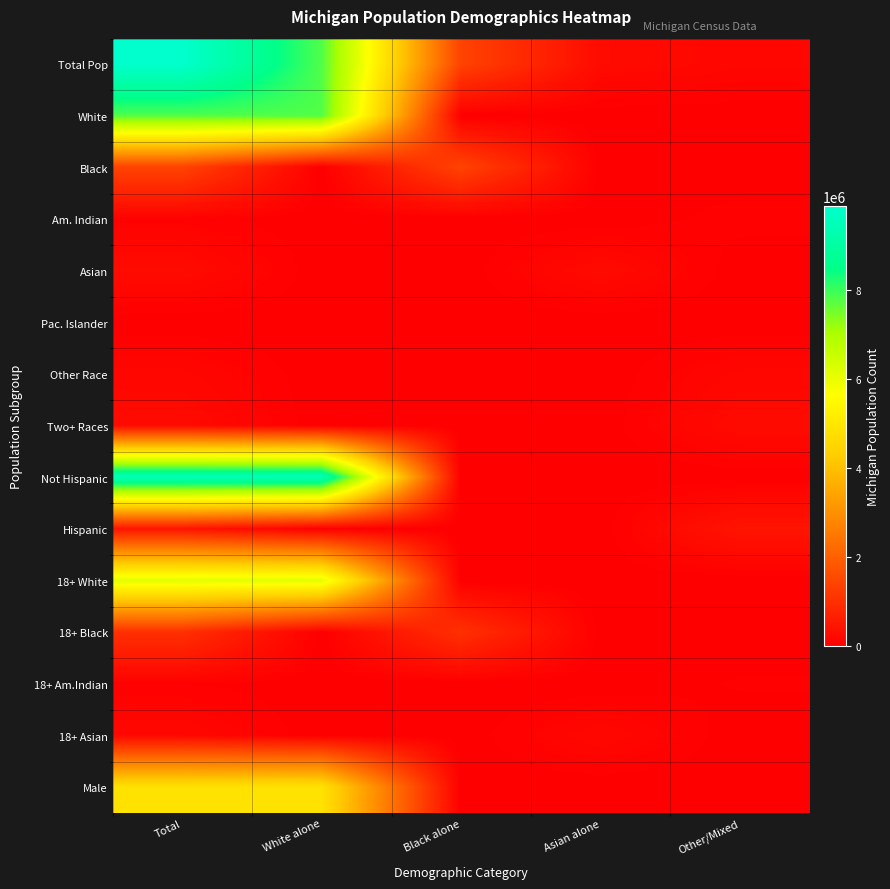

Reading left to right, transcribe all the data shown in this chart.

Total Pop: Total=9883640	White alone=7803120	Black alone=1400362	Asian alone=238199	Other/Mixed=147029
White: Total=7803120	White alone=7803120	Black alone=0	Asian alone=0	Other/Mixed=0
Black: Total=1400362	White alone=0	Black alone=1400362	Asian alone=0	Other/Mixed=0
Am. Indian: Total=62007	White alone=0	Black alone=0	Asian alone=0	Other/Mixed=62007
Asian: Total=238199	White alone=0	Black alone=0	Asian alone=238199	Other/Mixed=0
Pac. Islander: Total=2604	White alone=0	Black alone=0	Asian alone=0	Other/Mixed=2604
Other Race: Total=147029	White alone=0	Black alone=0	Asian alone=0	Other/Mixed=147029
Two+ Races: Total=230319	White alone=0	Black alone=0	Asian alone=0	Other/Mixed=230319
Not Hispanic: Total=9447282	White alone=9447282	Black alone=0	Asian alone=0	Other/Mixed=0
Hispanic: Total=436358	White alone=0	Black alone=0	Asian alone=0	Other/Mixed=436358
18+ White: Total=6105164	White alone=6105164	Black alone=0	Asian alone=0	Other/Mixed=0
18+ Black: Total=1007295	White alone=0	Black alone=1007295	Asian alone=0	Other/Mixed=0
18+ Am.Indian: Total=44739	White alone=0	Black alone=0	Asian alone=0	Other/Mixed=44739
18+ Asian: Total=176342	White alone=0	Black alone=0	Asian alone=176342	Other/Mixed=0
Male: Total=4848114	White alone=4848114	Black alone=0	Asian alone=0	Other/Mixed=0